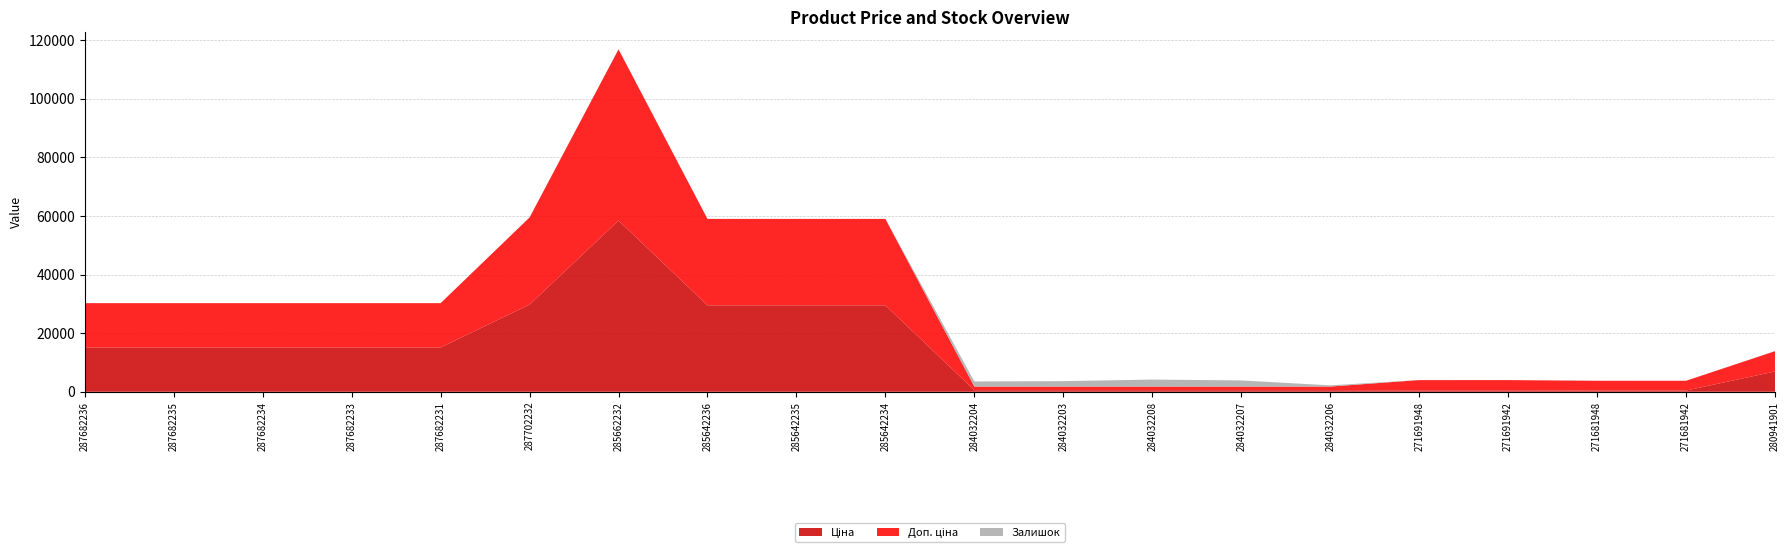

Reading right to left, extract all data points from this chart.

Ціна: 6925.7	416.6	416.6	443.1	443.1	539.0	539.0	539.0	539.0	539.0	29491.5	29491.5	29491.5	58426.5	29747.2	15120.0	15120.0	15120.0	15120.0	15120.0
Доп. ціна: 6925.7	3332.5	3332.5	3545.0	3545.0	1235.4	1235.4	1235.4	1235.4	1235.4	29491.5	29491.5	29491.5	58426.5	29747.2	15120.0	15120.0	15120.0	15120.0	15120.0
Залишок: 36.0	10.0	30.0	13.0	22.0	417.0	2099.0	2388.0	1854.0	1734.0	10.0	13.0	16.0	13.0	0.0	0.0	0.0	0.0	0.0	0.0